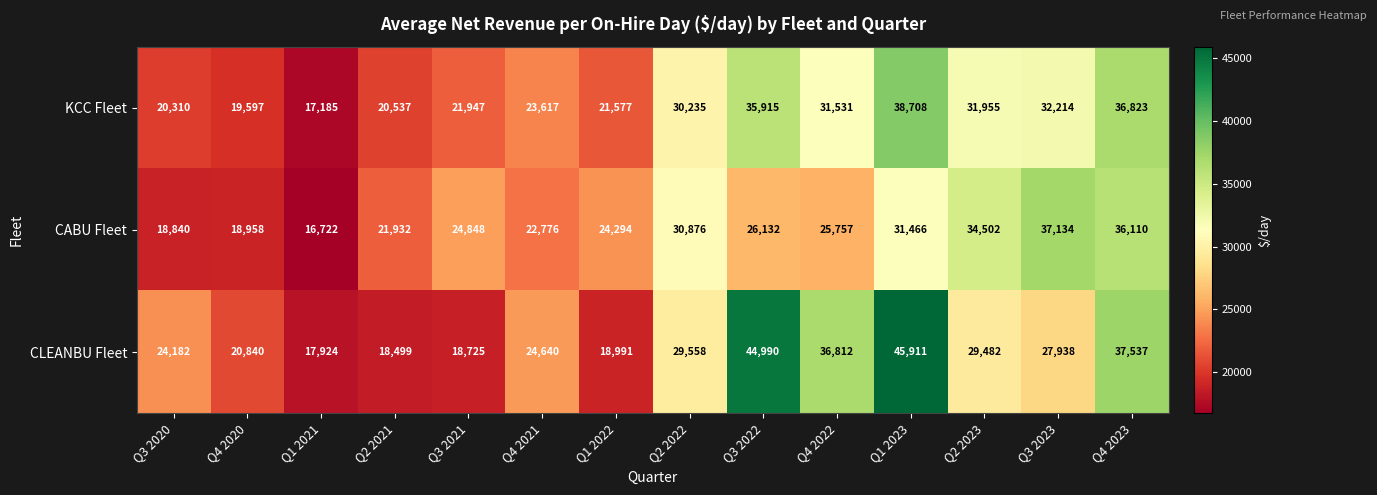

What is the sum of the CLEANBU Fleet values at Q3 2021 and Q3 2023?

46663